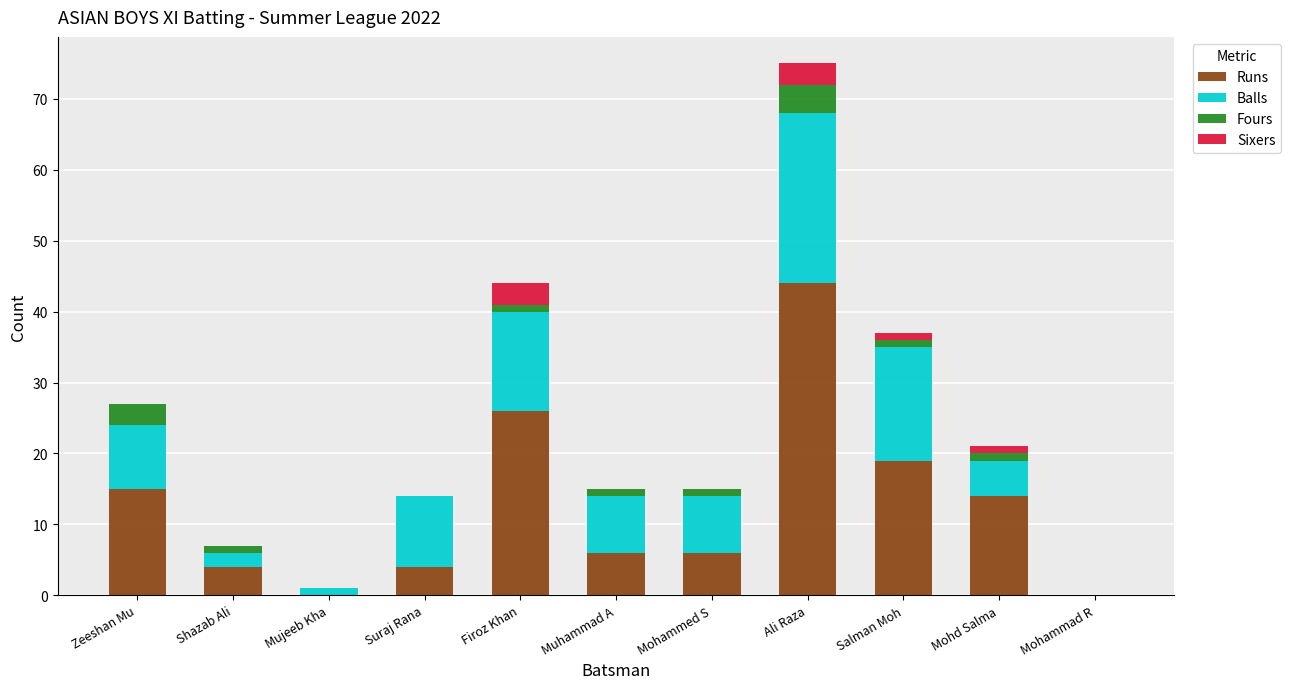

At which category is the sum across all series the highest?

Ali Raza